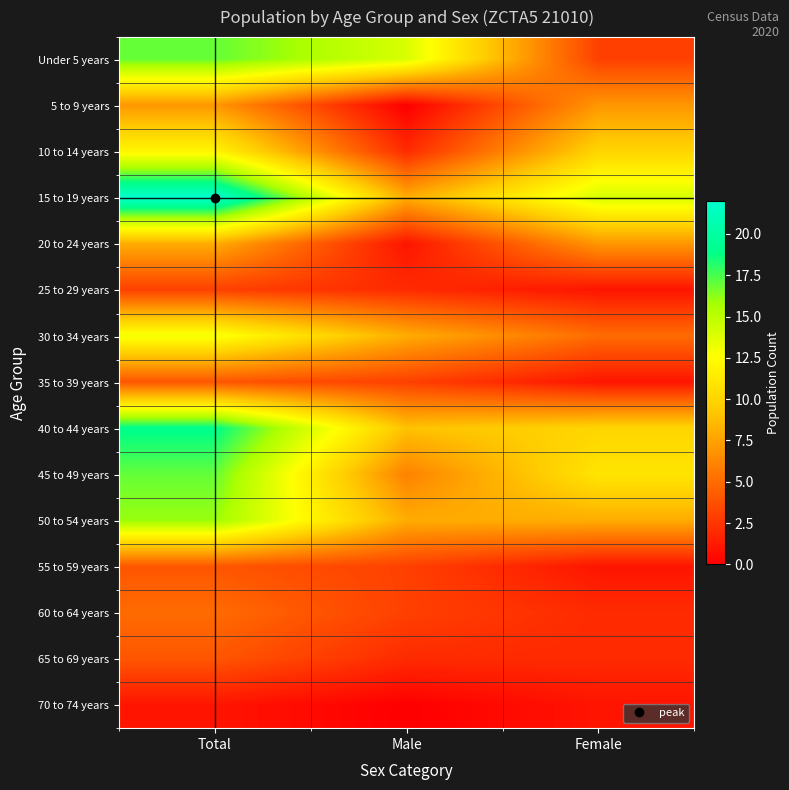

Reading left to right, what are all the values shown in this chart?

Under 5 years: Total=17	Male=14	Female=3
5 to 9 years: Total=7	Male=0	Female=7
10 to 14 years: Total=12	Male=2	Female=10
15 to 19 years: Total=22	Male=8	Female=14
20 to 24 years: Total=8	Male=1	Female=7
25 to 29 years: Total=3	Male=2	Female=1
30 to 34 years: Total=13	Male=8	Female=5
35 to 39 years: Total=4	Male=3	Female=1
40 to 44 years: Total=19	Male=9	Female=10
45 to 49 years: Total=17	Male=6	Female=11
50 to 54 years: Total=16	Male=8	Female=8
55 to 59 years: Total=4	Male=3	Female=1
60 to 64 years: Total=5	Male=3	Female=2
65 to 69 years: Total=4	Male=2	Female=2
70 to 74 years: Total=1	Male=0	Female=1